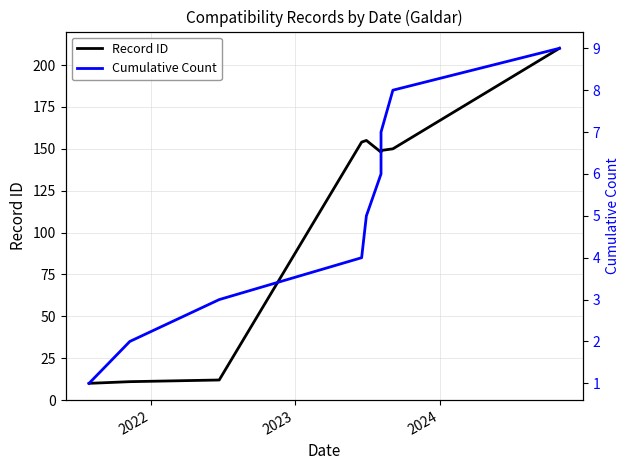

Which series has the widest spread of values?

Record ID